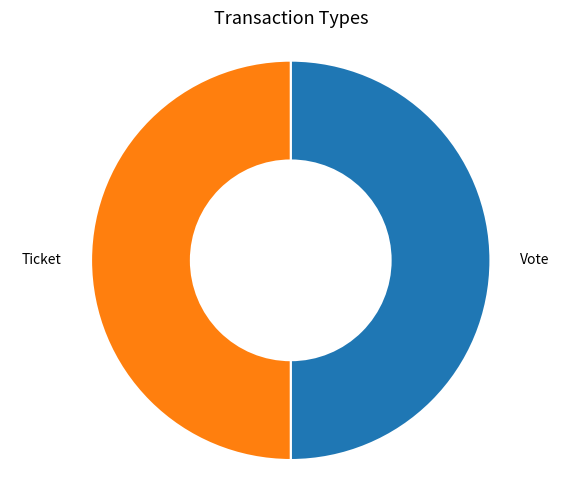

How many slices are in this pie chart?

2